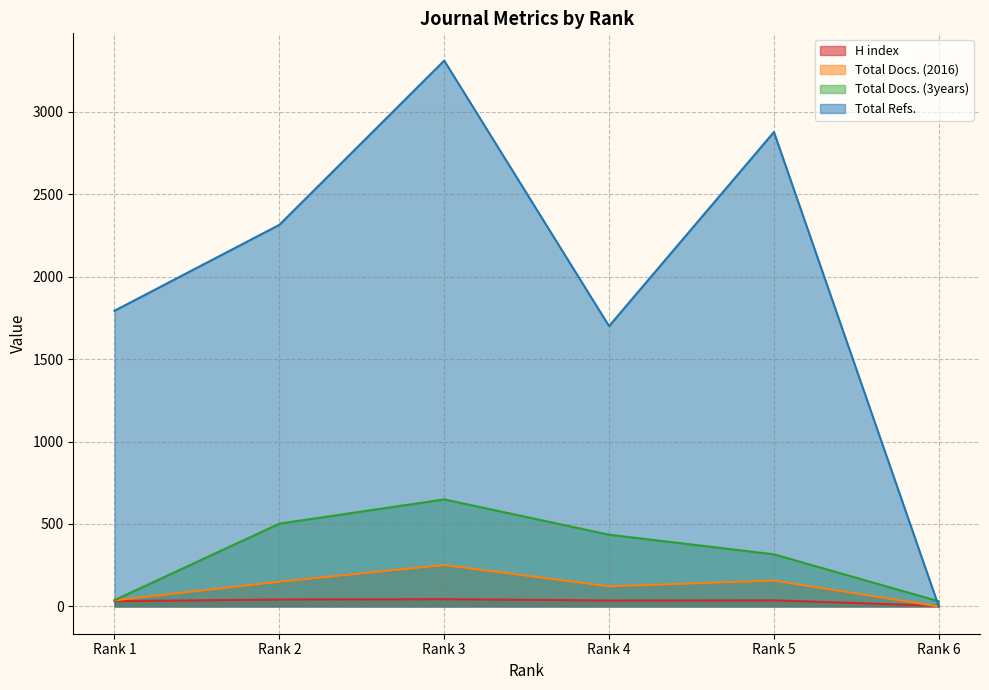

How many interior local peaks does the Total Refs. series have?

2